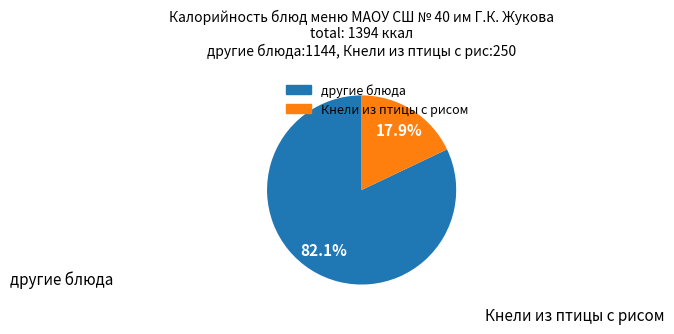

Is there any slice that represents more than half of the pie?

Yes